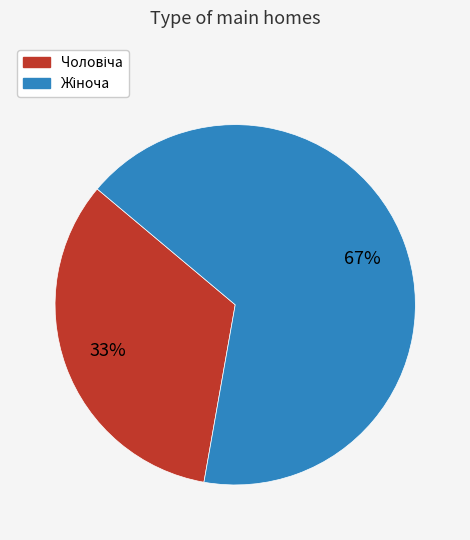

To the nearest percent, what is the average slice percentage?

50%